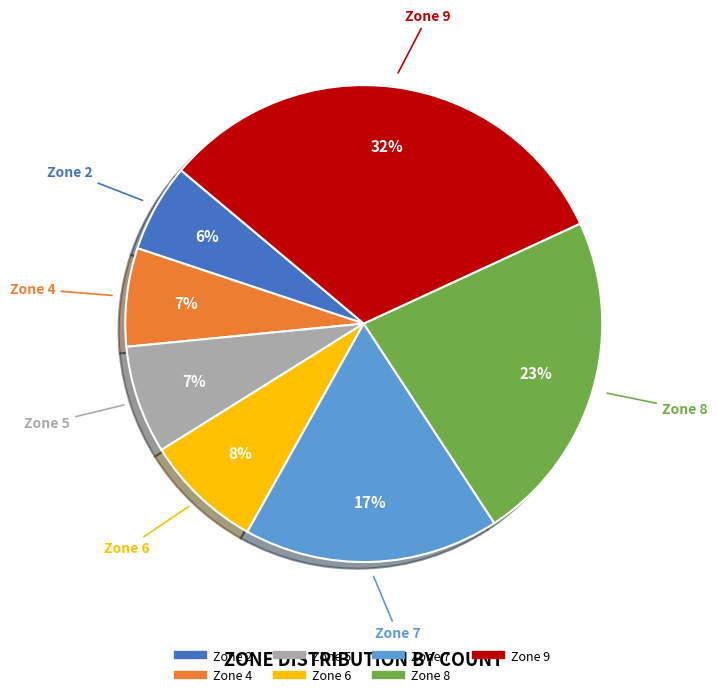

What percentage is the Zone 4 slice, to the nearest percent?

7%